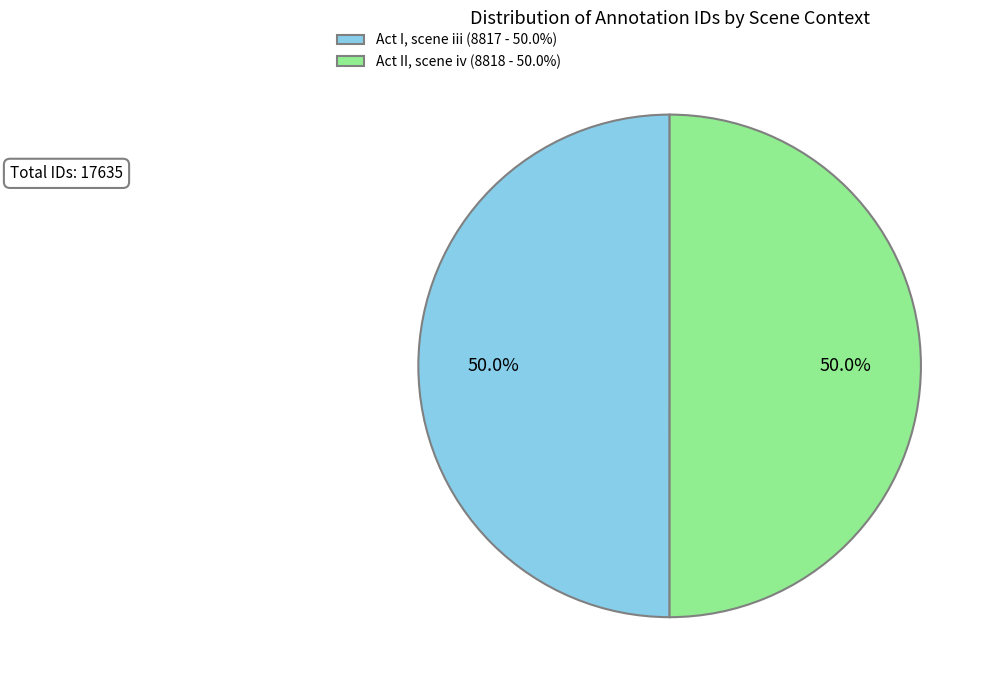

Approximately how many times larger is the value at Act II, scene iv compared to Act I, scene iii?

1.0